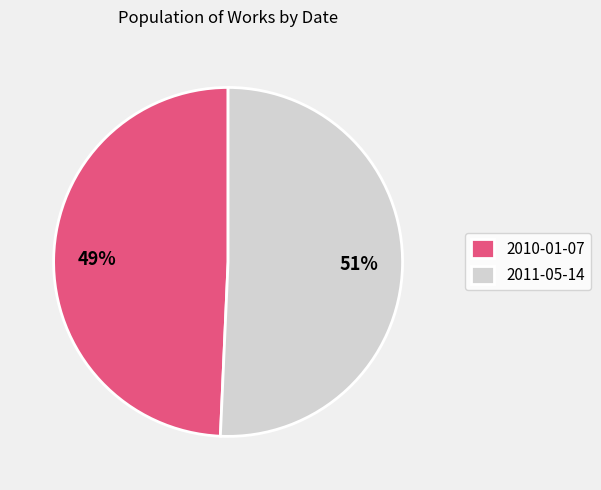

Which slice is the smallest?

2010-01-07